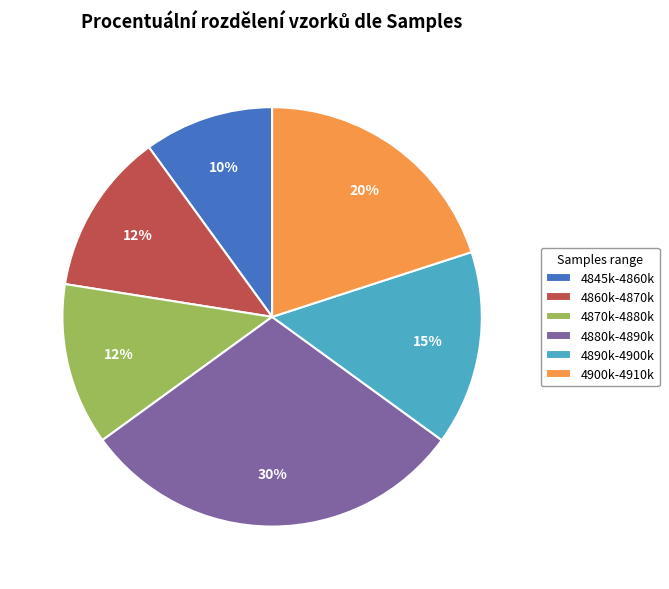

Which category has the biggest portion of the pie?

4880k-4890k